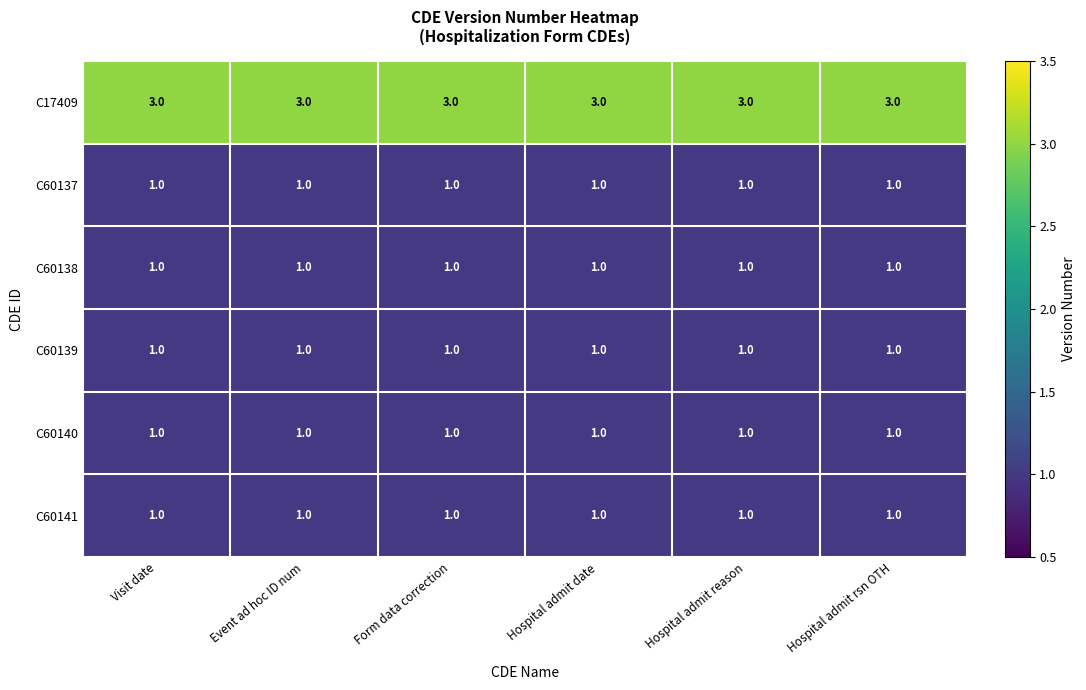

What is the average value of the C17409 series?

3